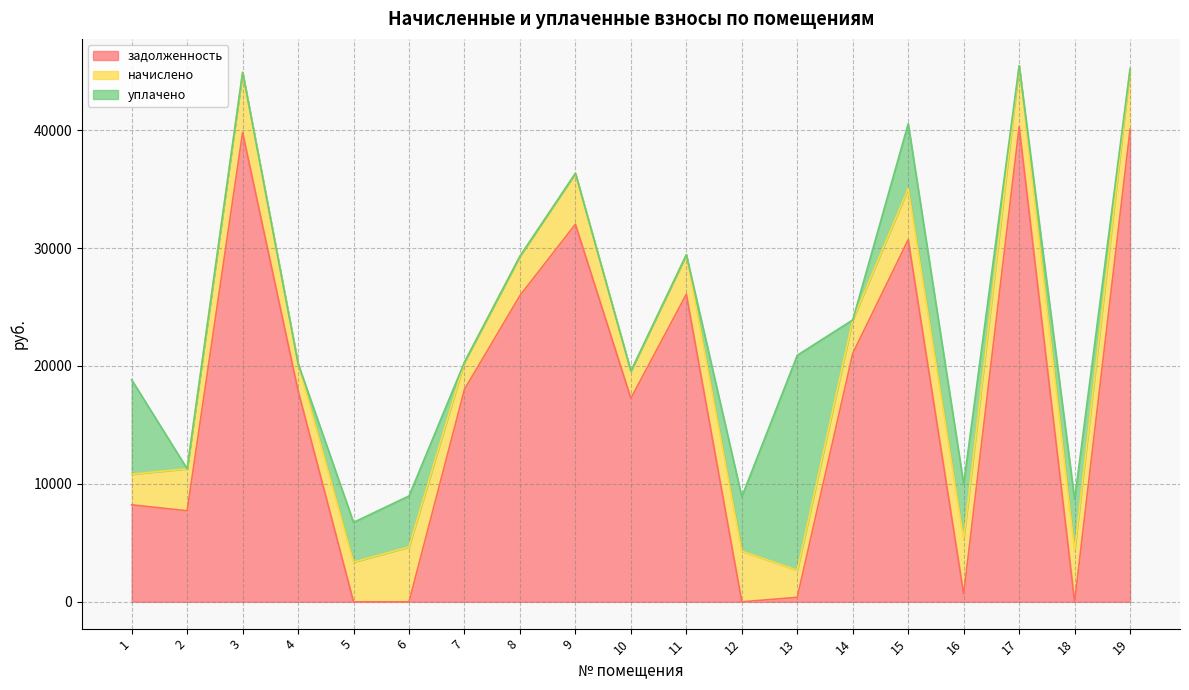

How many series are shown in this chart?

3